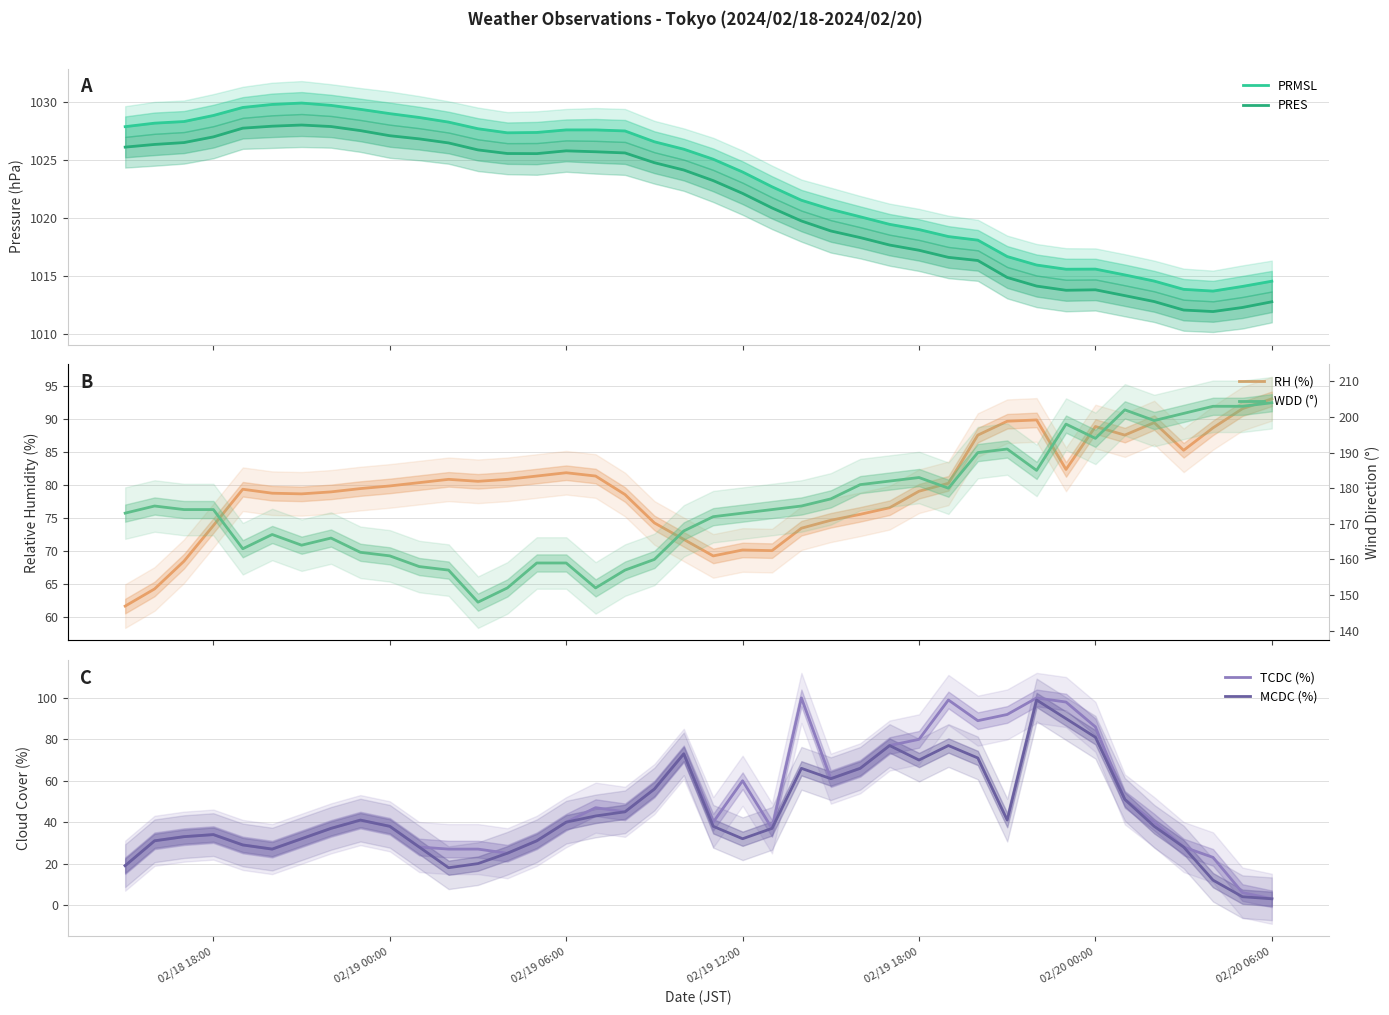

True or false: TCDC (%) has a value of 40 at 02/19 06:00.

True